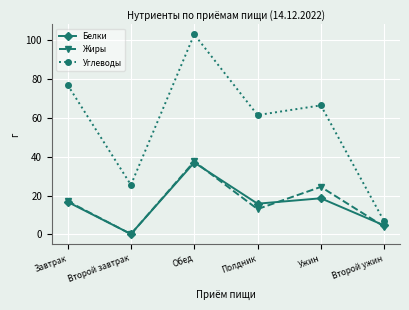

Between Второй завтрак and Второй ужин, which series saw the biggest shift?

Углеводы